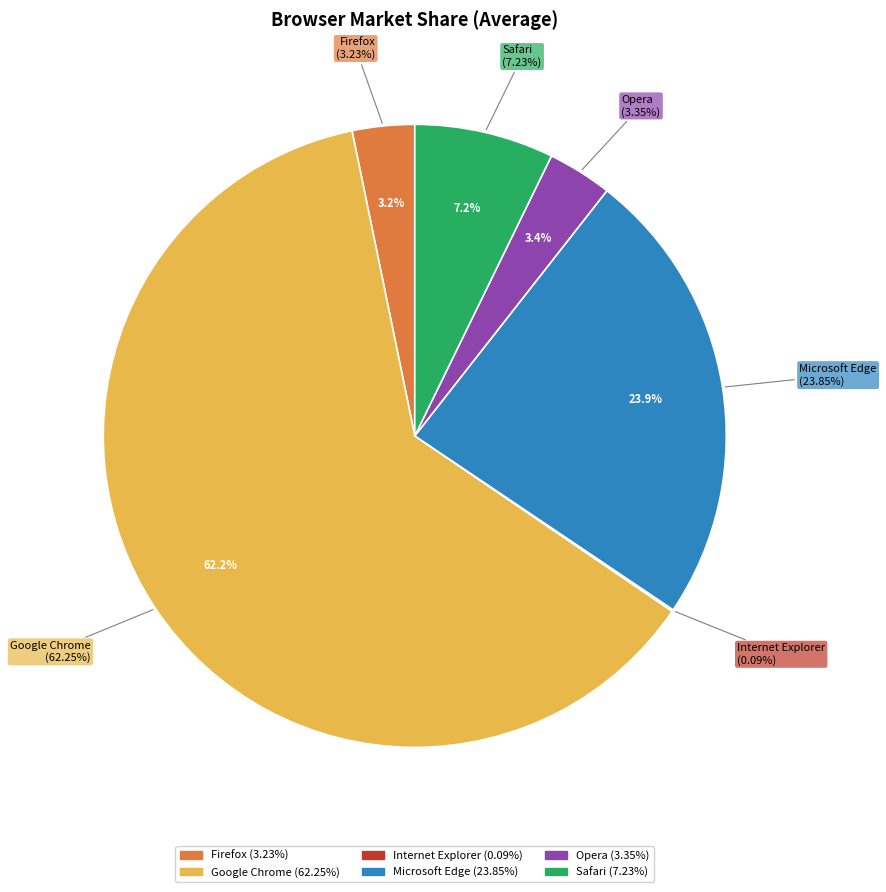

What portion of the pie excludes Microsoft Edge?

76.2%